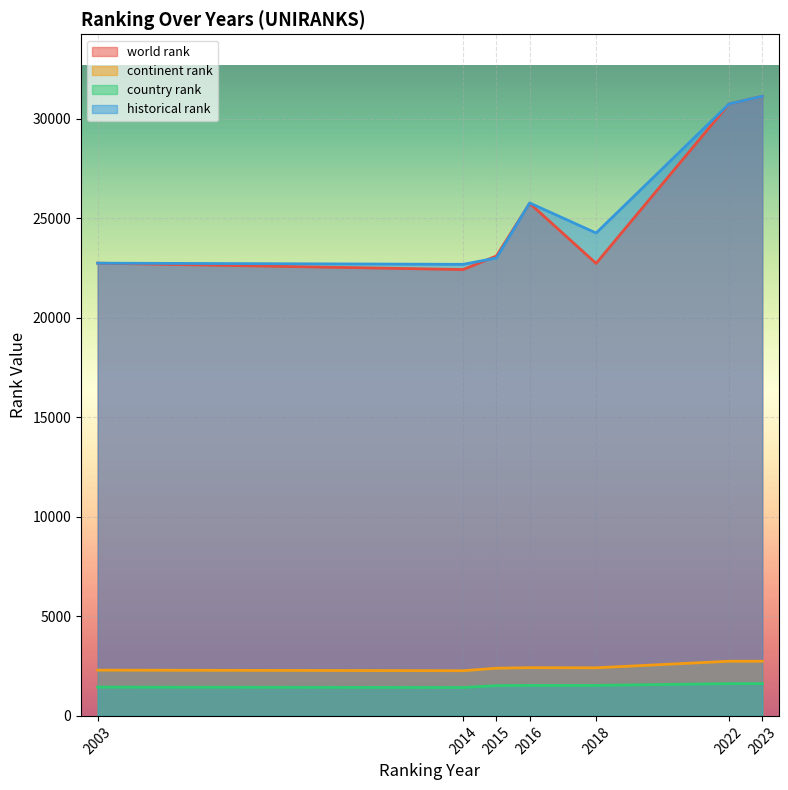

True or false: continent rank and world rank intersect in this chart.

False